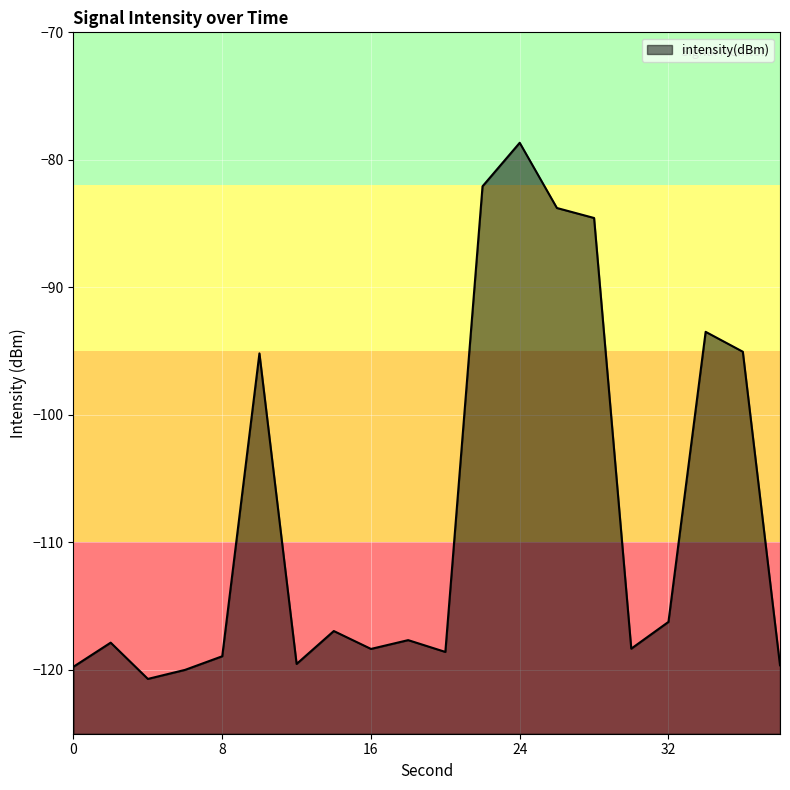

Where does the data first go above -117?

10